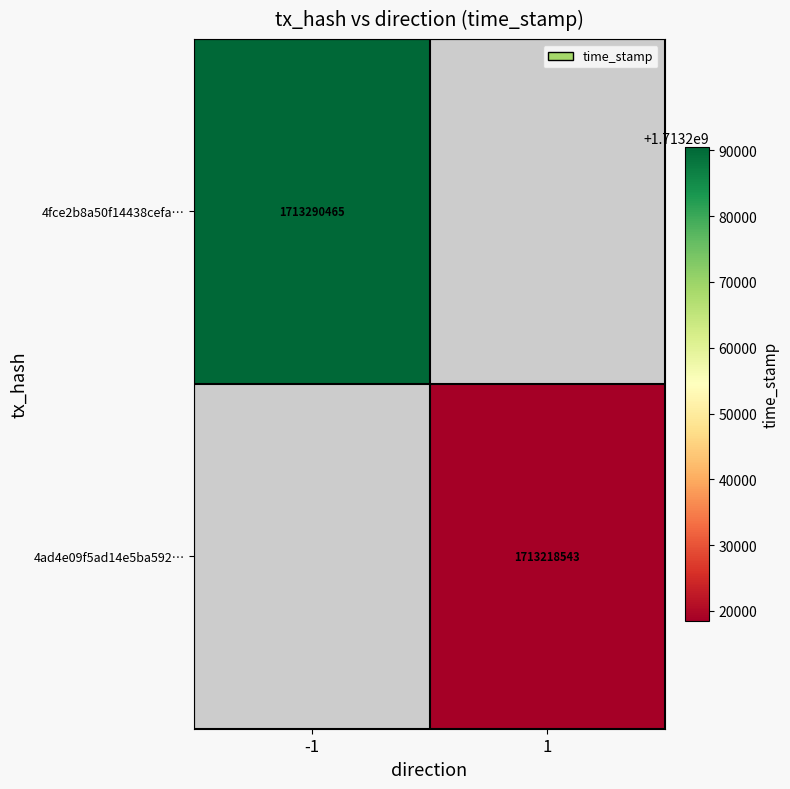

The value of 4fce2b8a50f14438cefa… at -1 is 1713290465. True or false?

True